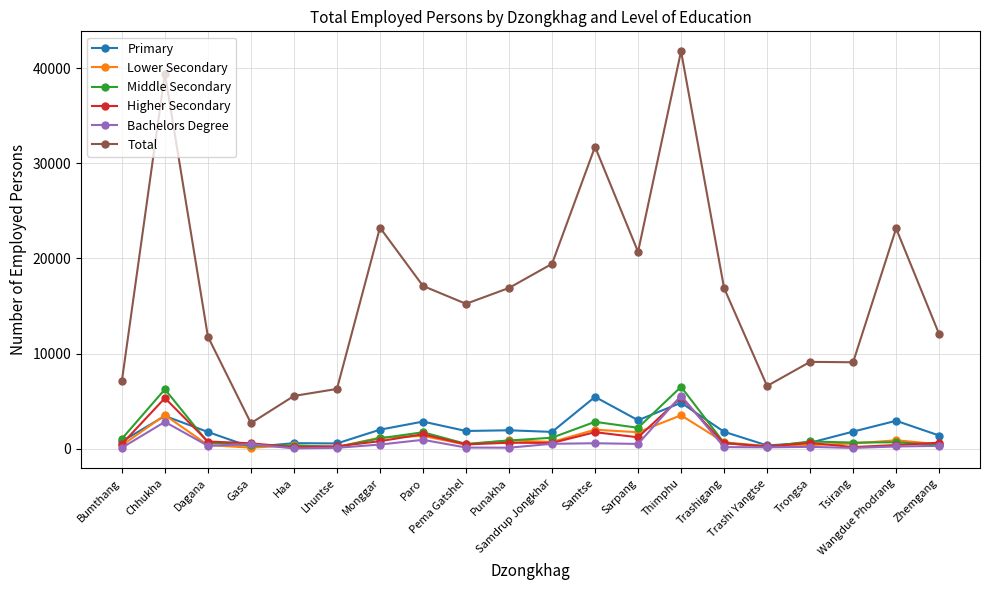

At which category does Higher Secondary reach its first local peak?

Chhukha